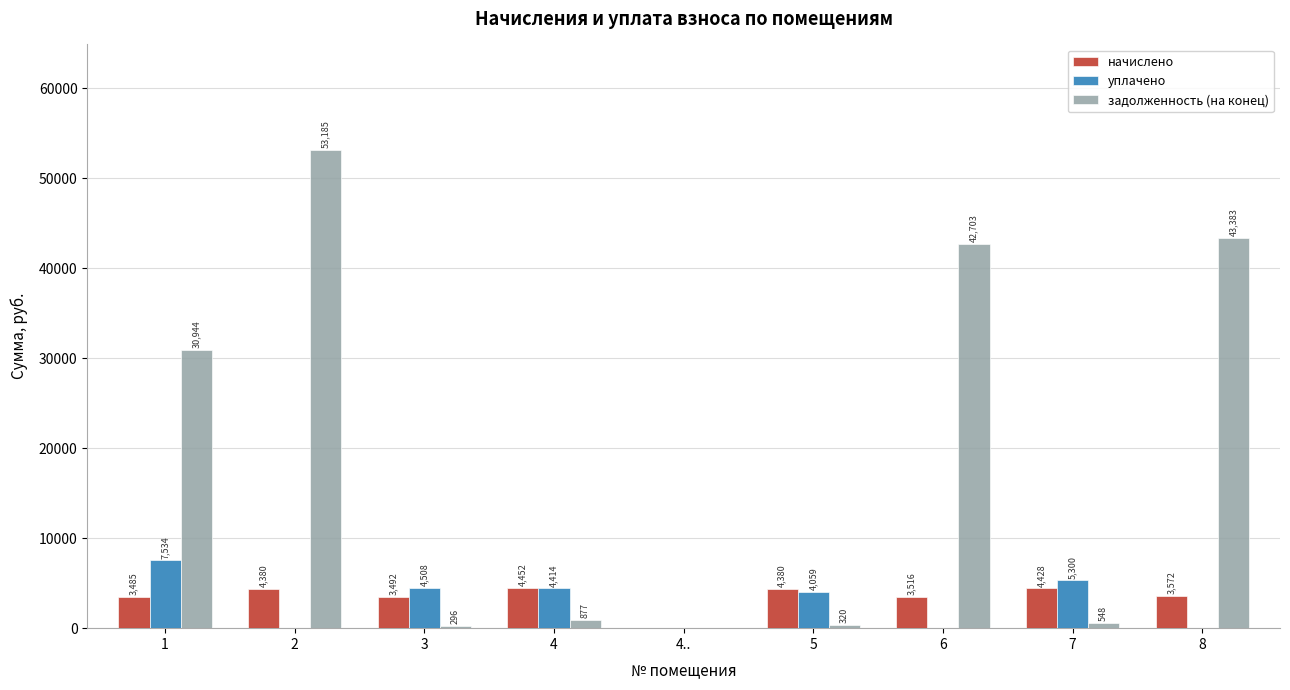

What value does the задолженность (на конец) series have at 8?

43382.6